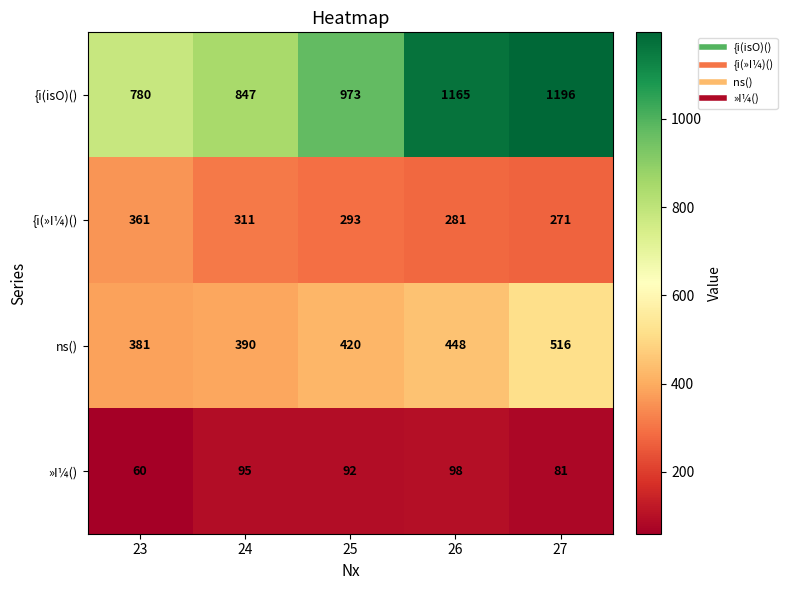

What is the total value across all series at 24?

1643